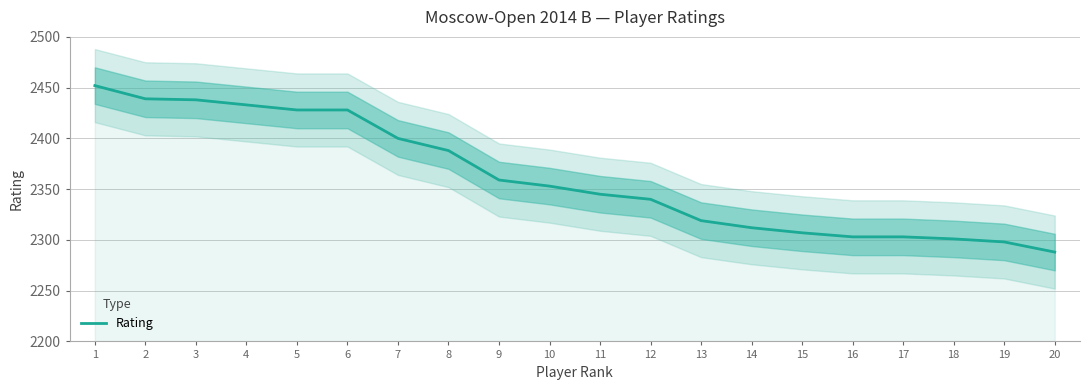

Which has a higher value, 7 or 4?

4